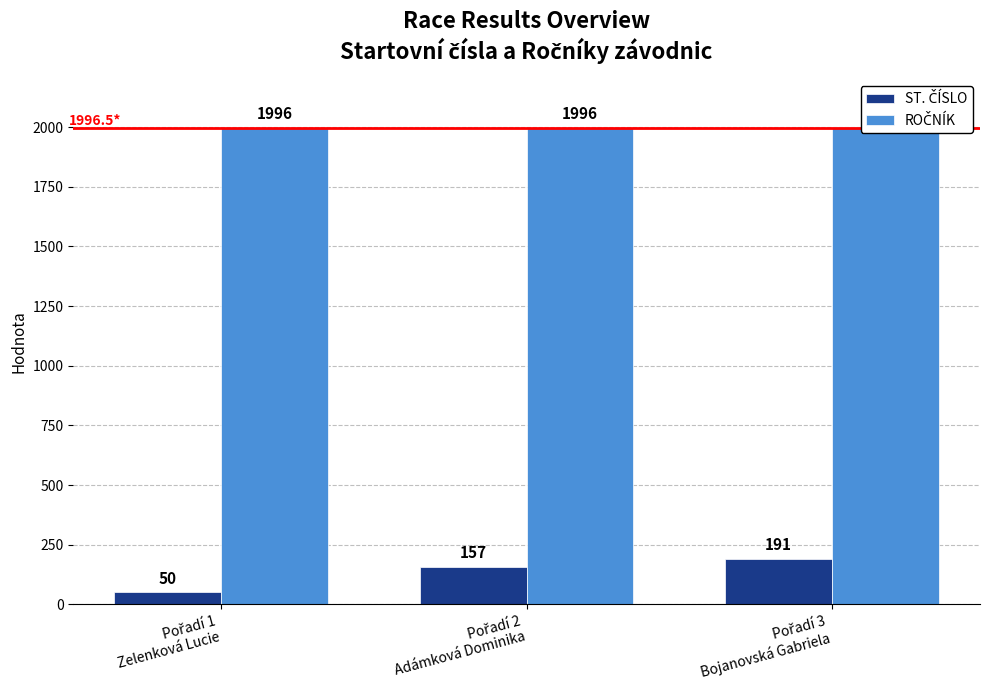

Reading left to right, transcribe all the data shown in this chart.

ST. ČÍSLO: 50	157	191
ROČNÍK: 1996	1996	1999